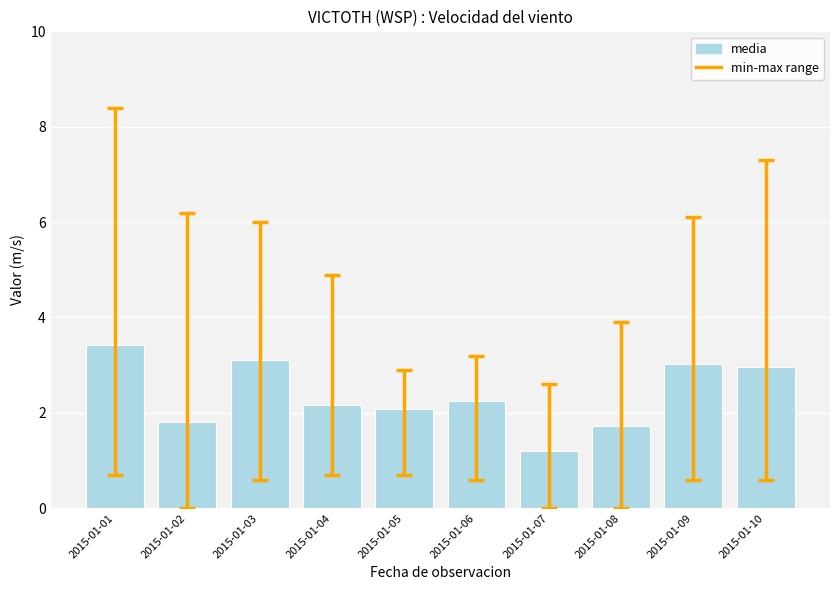

Reading left to right, list all the values displayed in this chart.

3.4	1.8	3.1	2.2	2.1	2.2	1.2	1.7	3.0	3.0